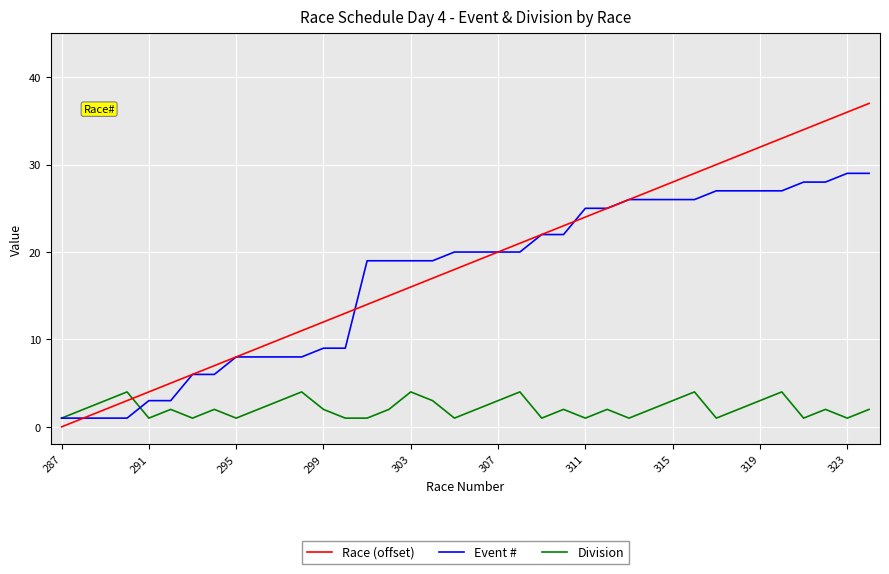

What is the difference between the maximum and minimum values in the Division series?

3